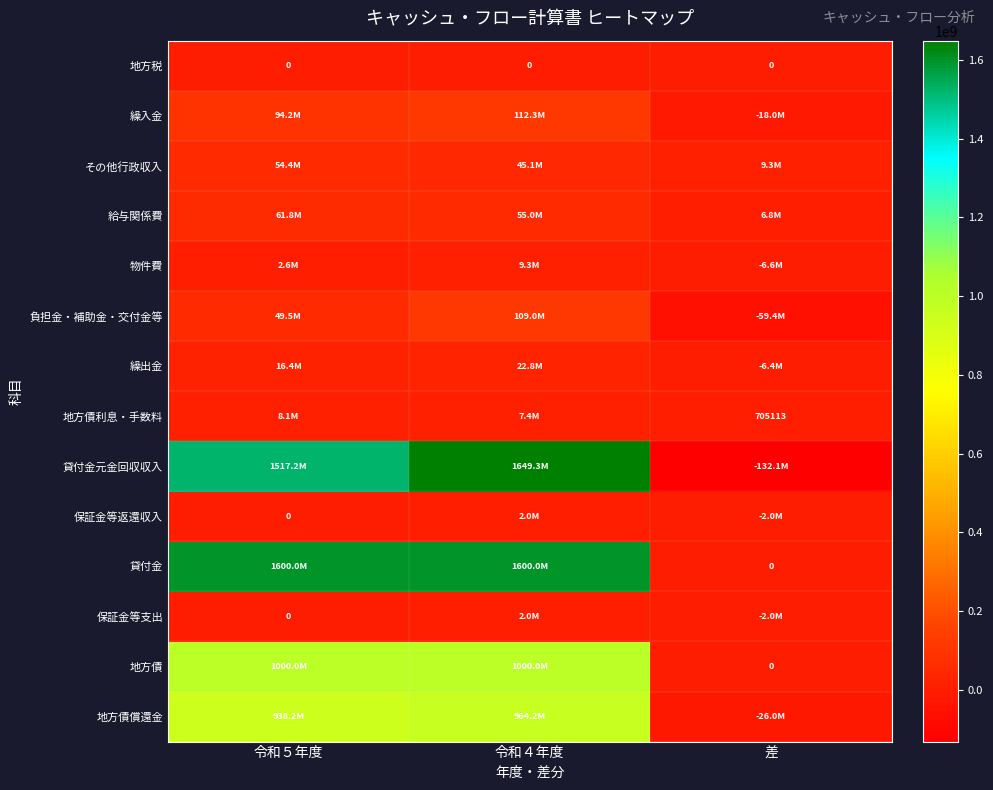

The 地方税 series shows 0 at 差. True or false?

True